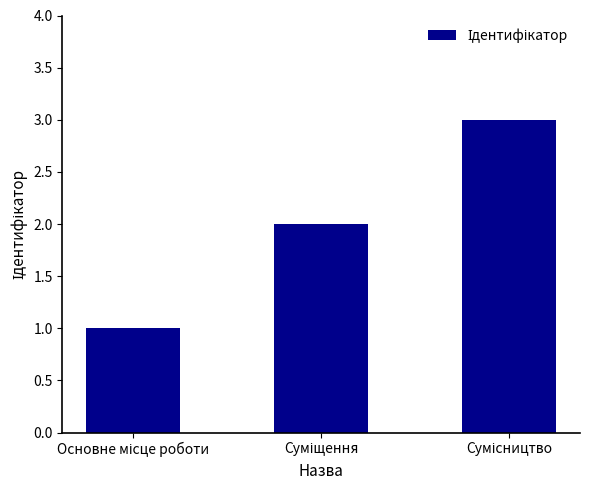

Count the values in the range 1 to 3.

3